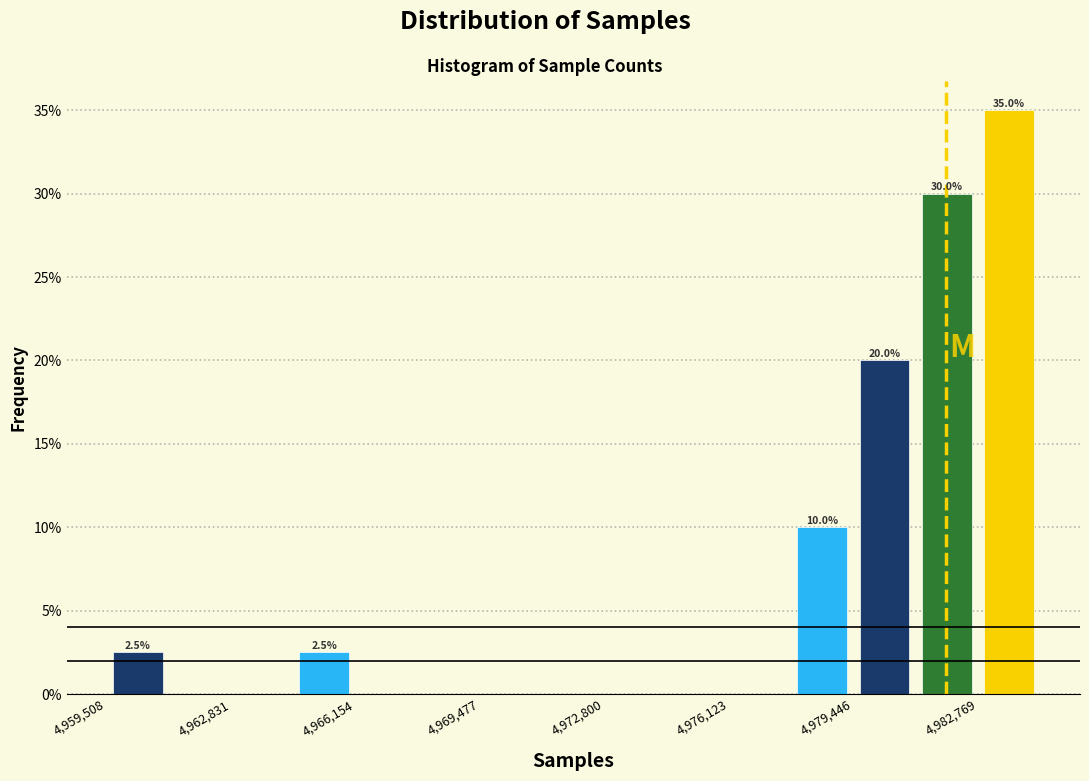

Around what value on the x-axis is the tallest bar? Give the approximate position of its centre, as read against the axis.

4983500